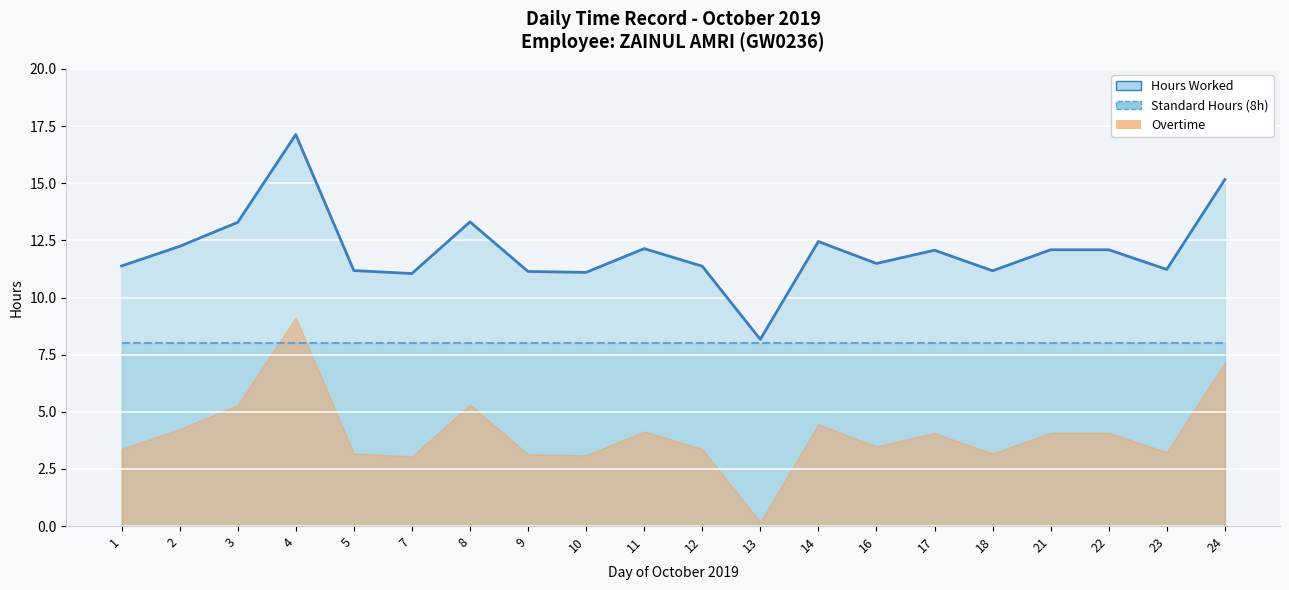

Read the Hours Worked value at 17.

12.1